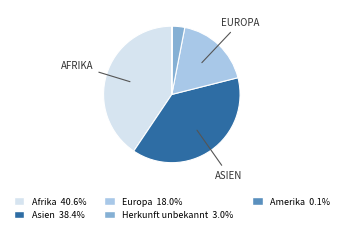

Does any single category account for the majority?

No